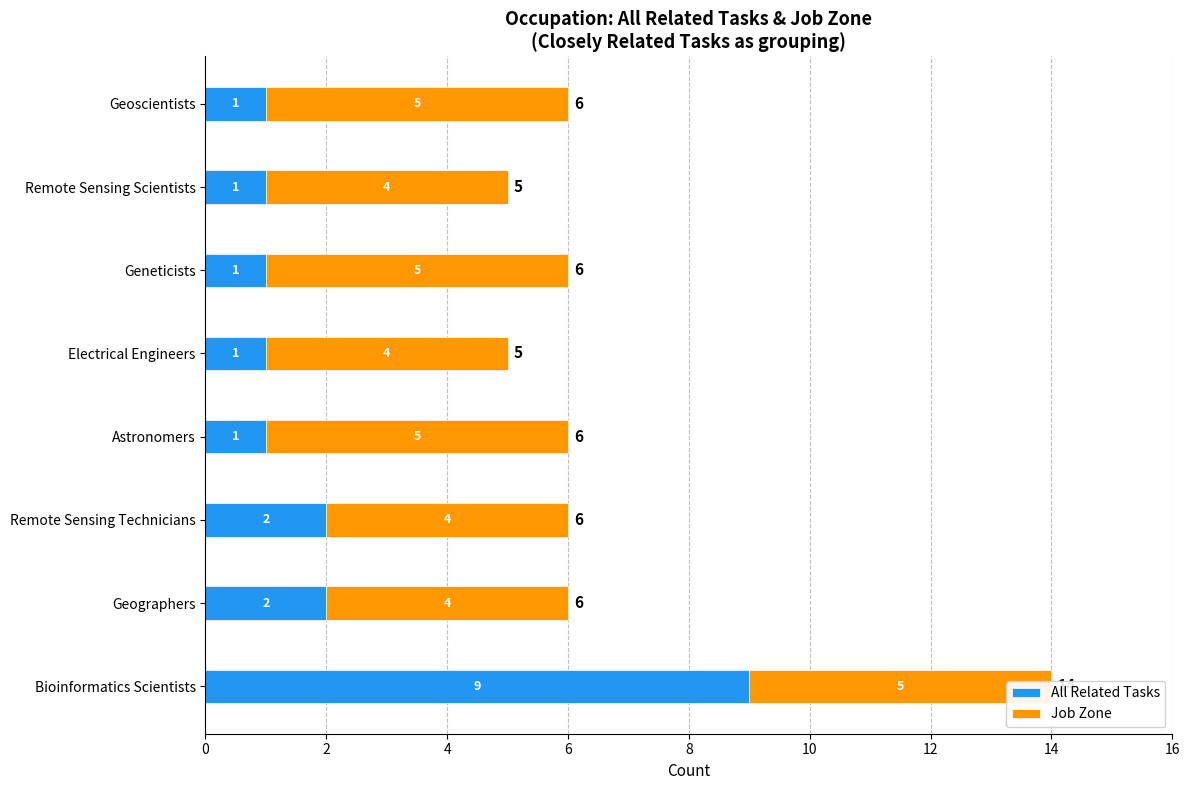

List the series in order of their peak value, lowest first.

Job Zone, All Related Tasks